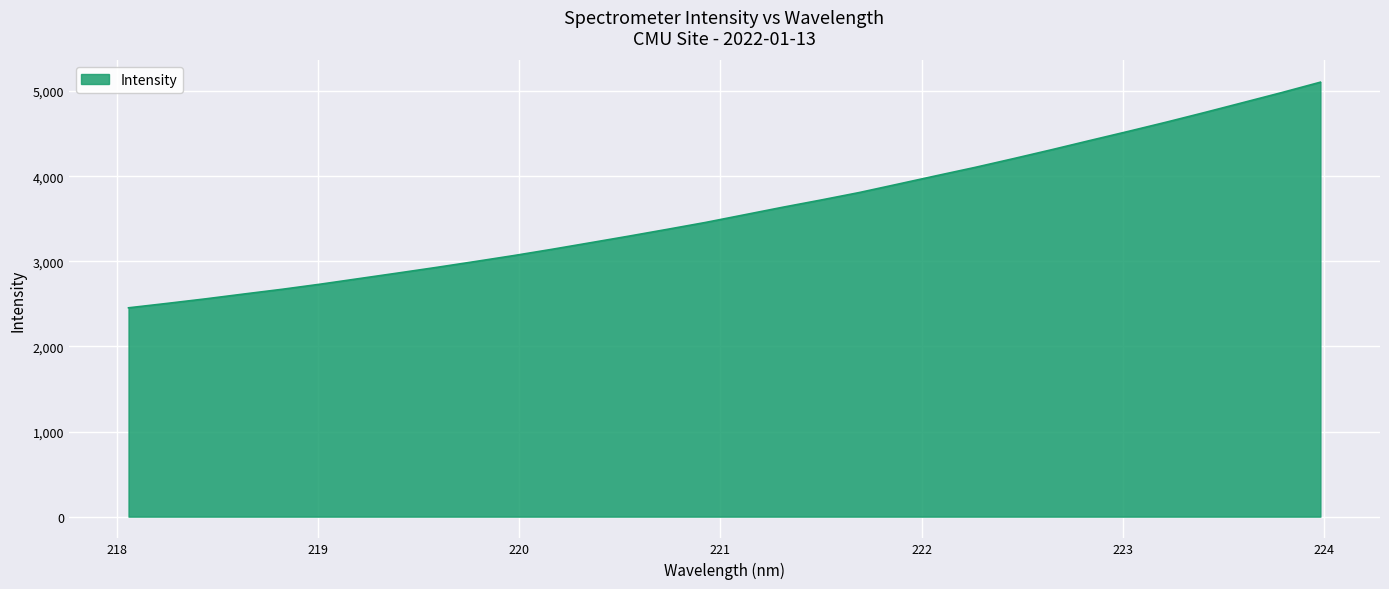

What is the maximum value shown in the chart?

5104.2